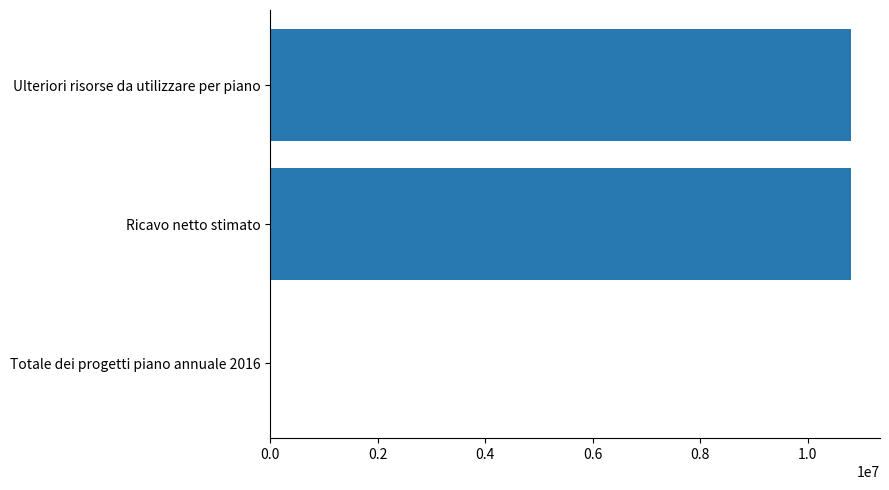

The chart shows a value of 10802999.0 at Ulteriori risorse da utilizzare per piano. True or false?

True